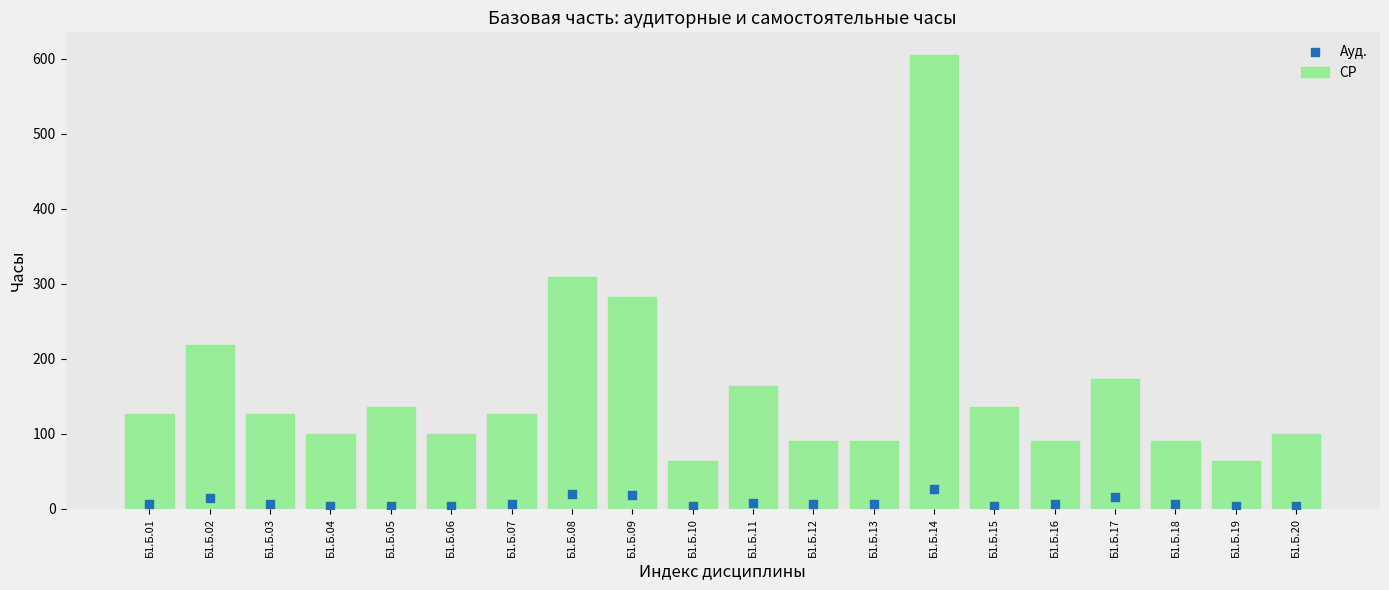

Which series reaches the minimum Y coordinate?

Ауд.